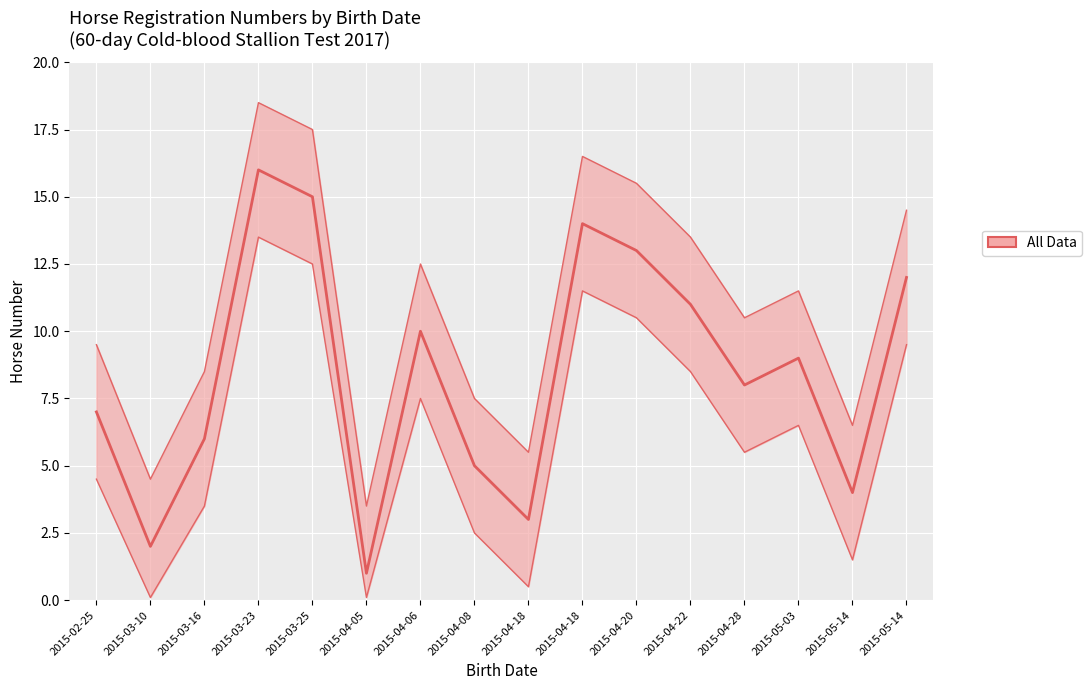

True or false: median and upper intersect in this chart.

False